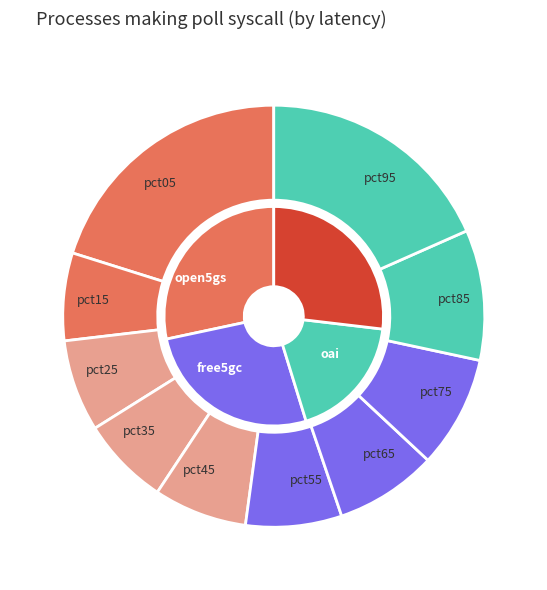

True or false: pct25 accounts for 7% of the total.

True